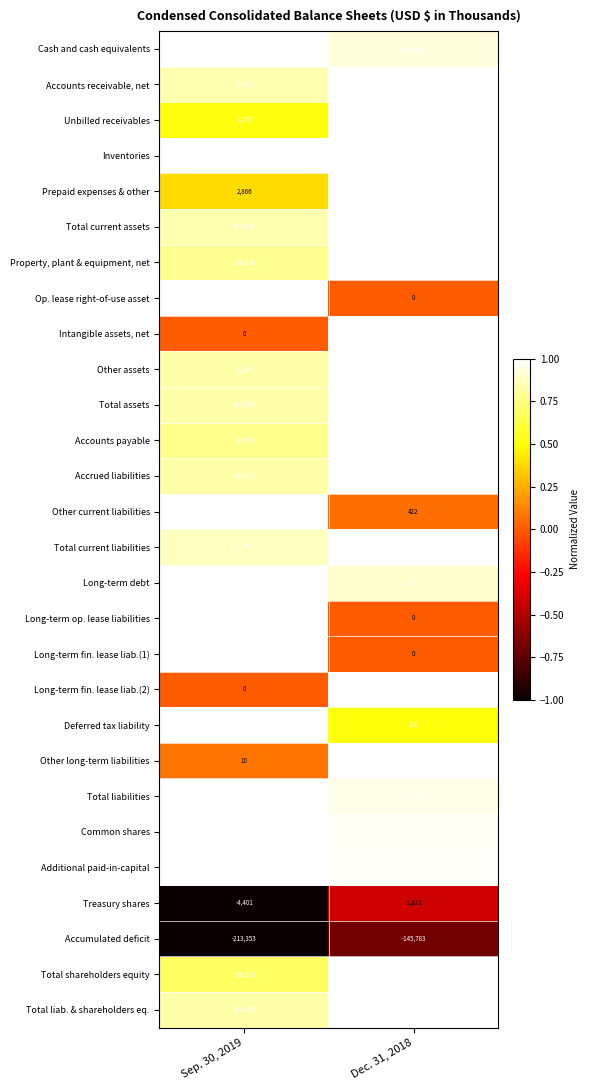

Which series has the widest spread of values?

Accumulated deficit